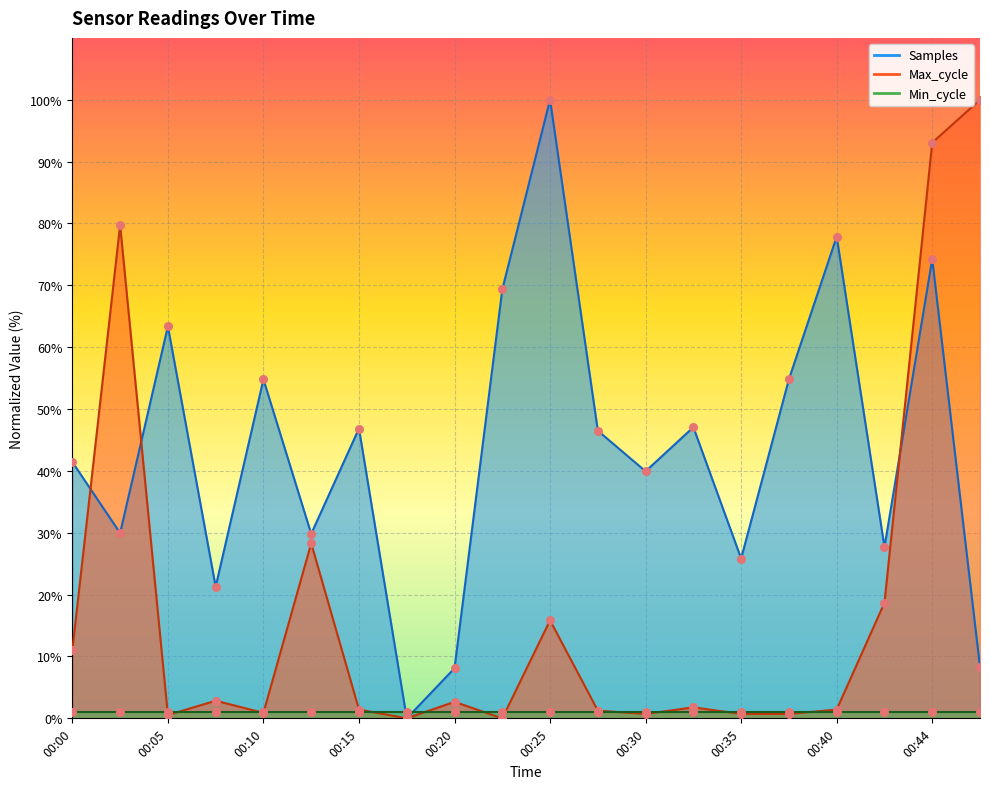

At which category is the sum across all series the highest?

00:44